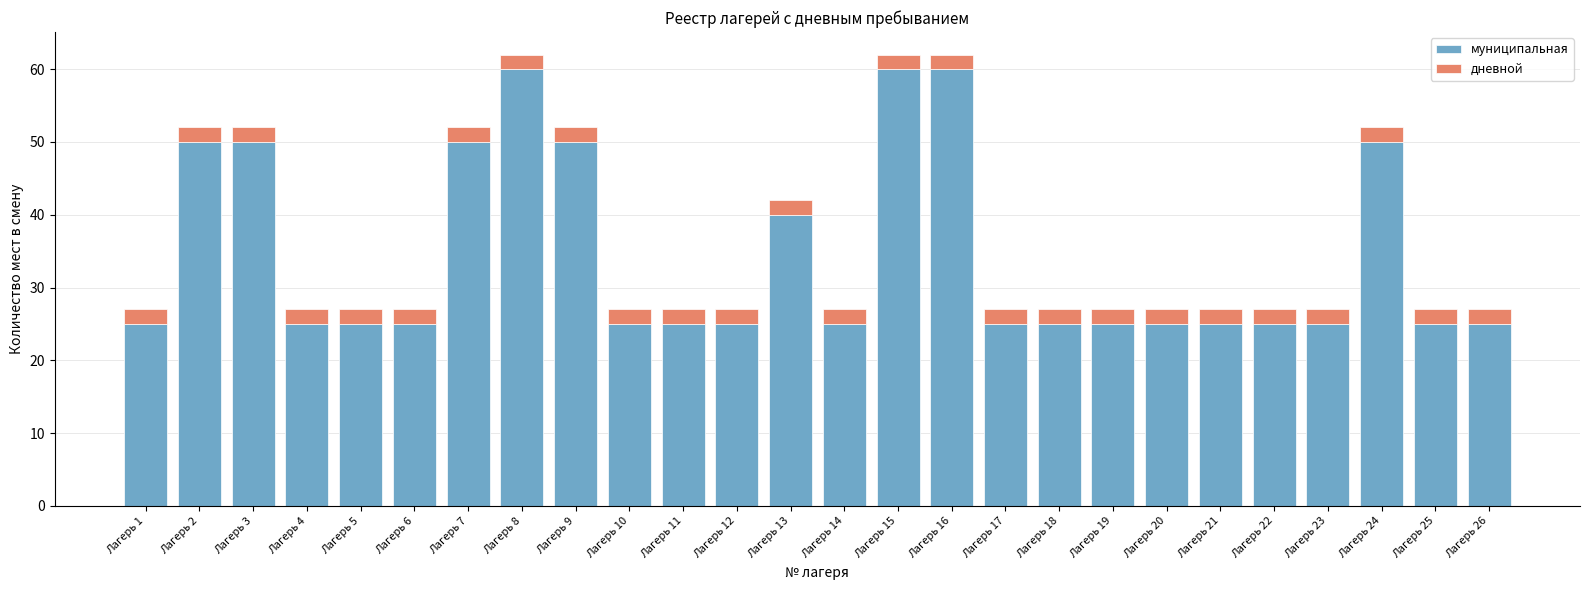

What is the total value across all series at Лагерь 23?

27